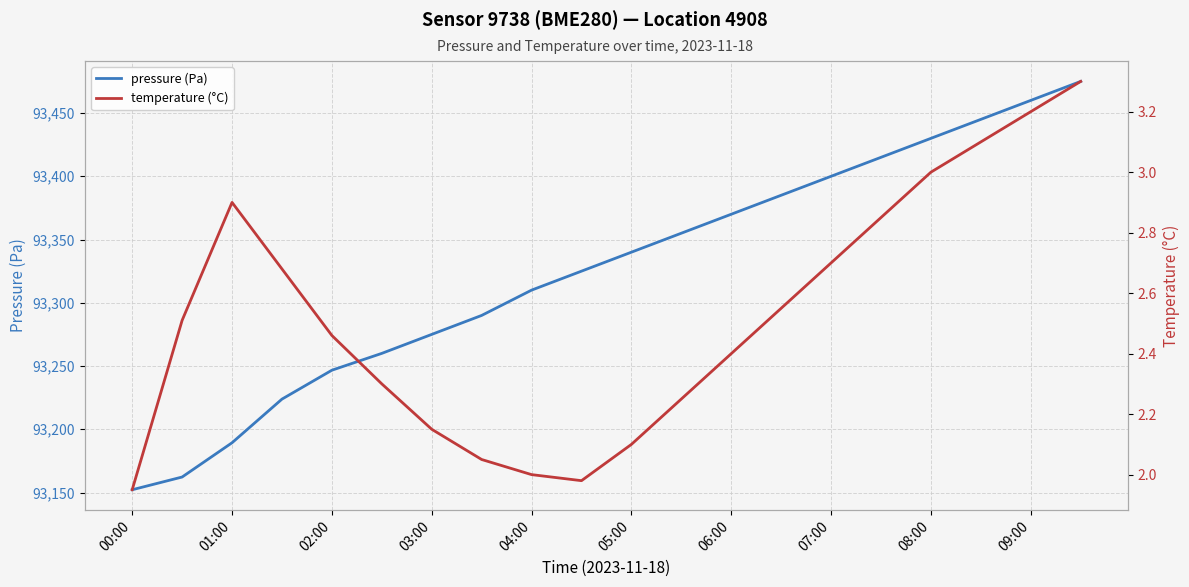

True or false: pressure (Pa) and temperature (°C) cross at least once.

False